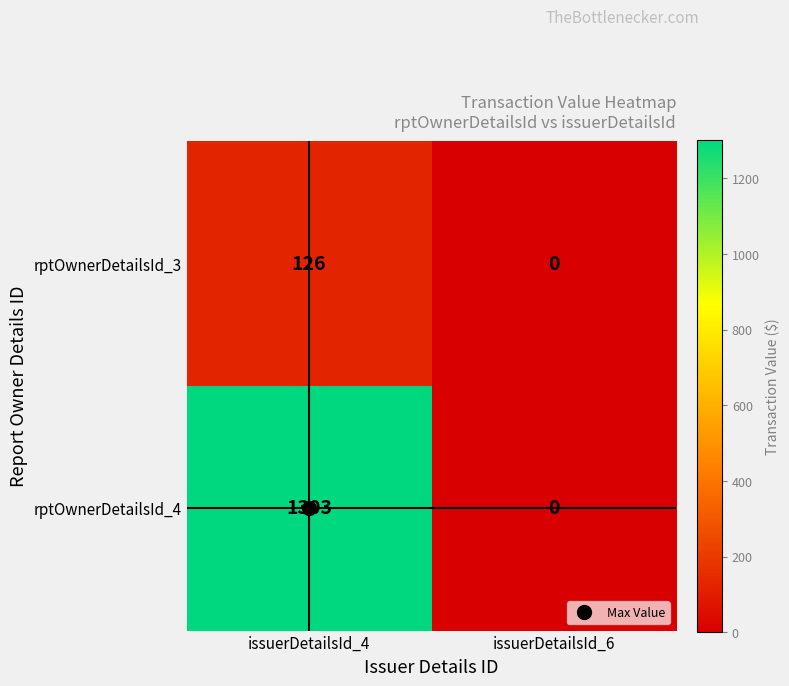

What is the total value across all series at issuerDetailsId_4?

1429